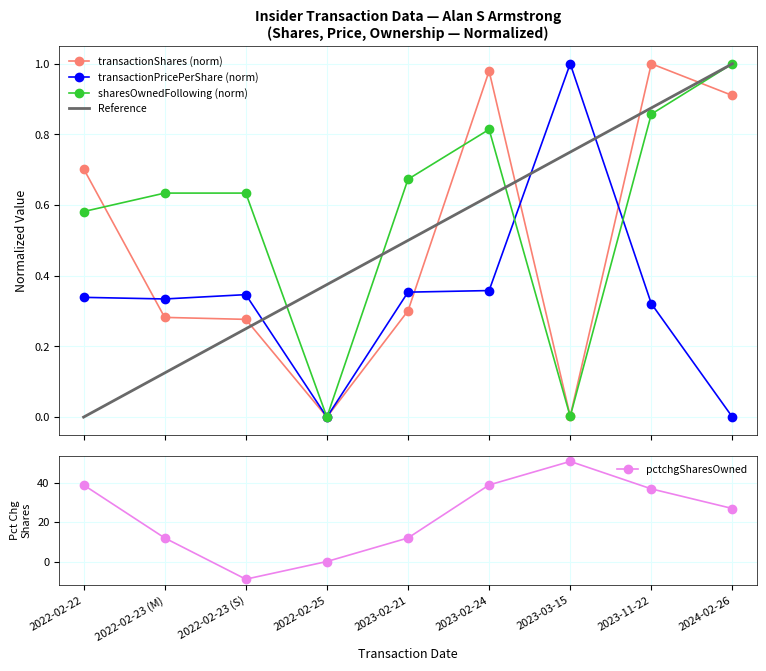

How many intersections are there between transactionShares and transactionPricePerShare?

4